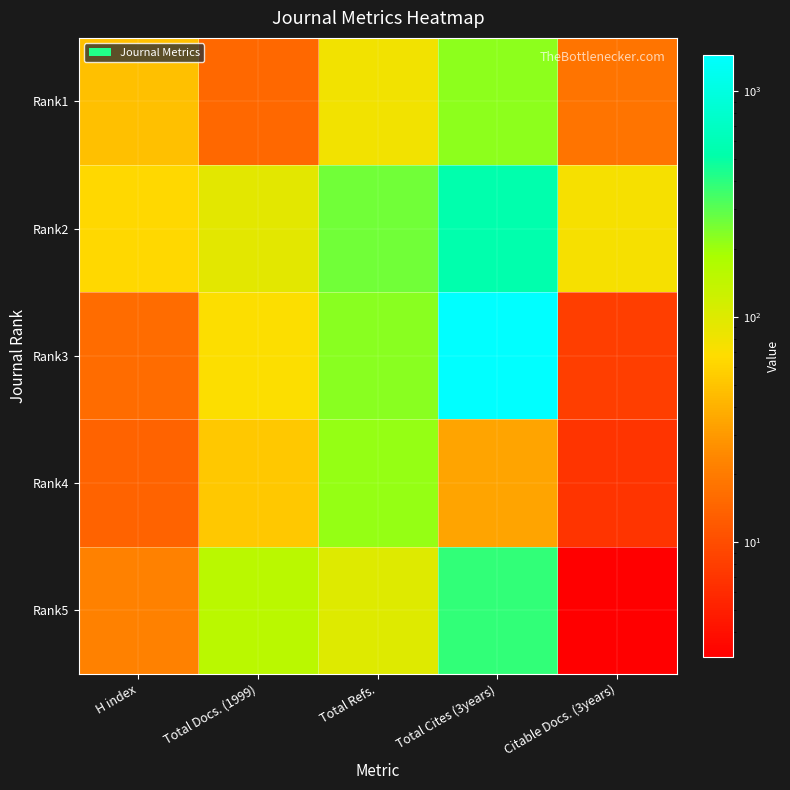

Reading left to right, transcribe all the data shown in this chart.

Rank1: H index=47	Total Docs. (1999)=15	Total Refs.=78	Total Cites (3years)=218	Citable Docs. (3years)=18
Rank2: H index=63	Total Docs. (1999)=94	Total Refs.=262	Total Cites (3years)=538	Citable Docs. (3years)=75
Rank3: H index=16	Total Docs. (1999)=70	Total Refs.=224	Total Cites (3years)=1455	Citable Docs. (3years)=8
Rank4: H index=14	Total Docs. (1999)=52	Total Refs.=209	Total Cites (3years)=34	Citable Docs. (3years)=7
Rank5: H index=22	Total Docs. (1999)=155	Total Refs.=99	Total Cites (3years)=381	Citable Docs. (3years)=3